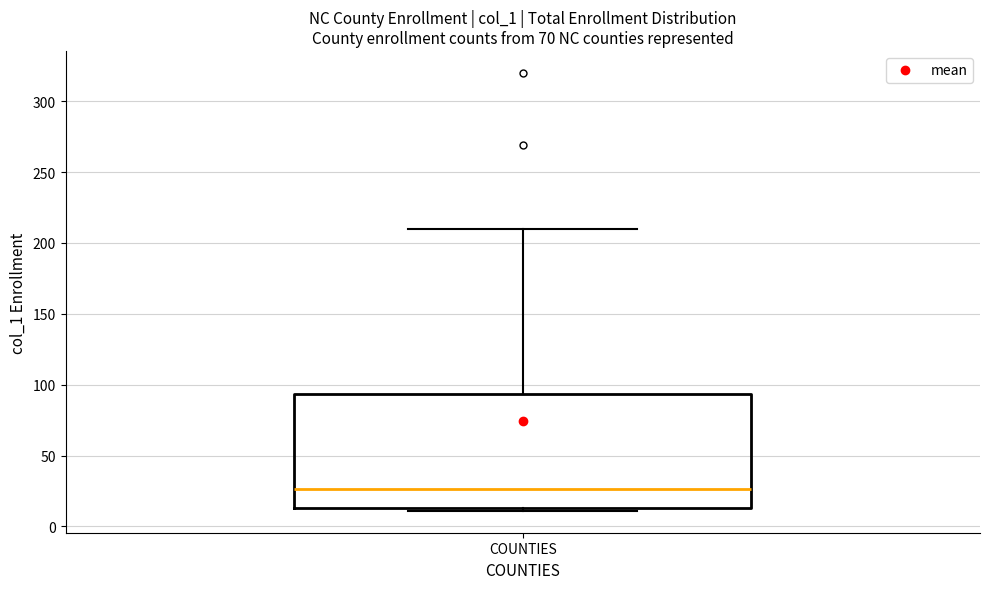

Transcribe this box plot: give where the median line is, the range the box spans, and where the two whiskers end, as read against the y-axis. The values are not printed on the chart, so give them approximately, as read against the axis.

median 25, box 15 to 95, whiskers 10 to 210